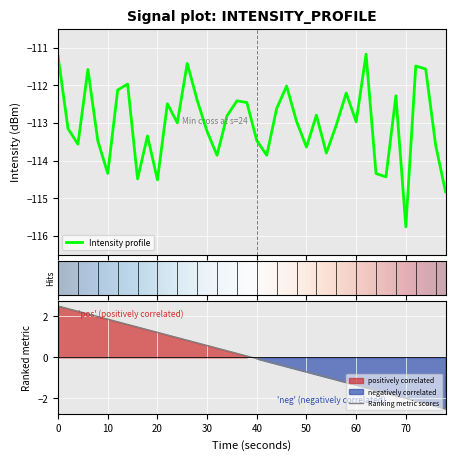

What is the maximum value for Intensity profile?

-111.2